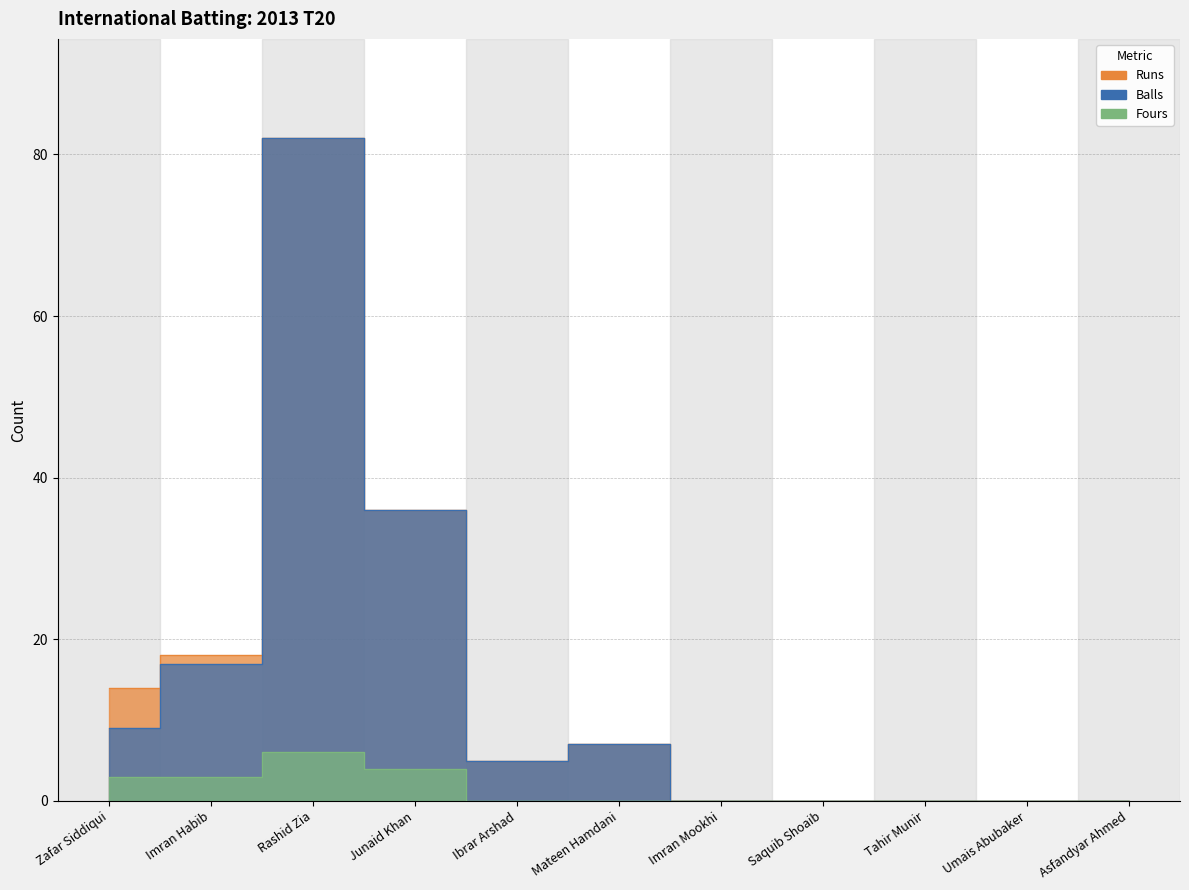

What is the maximum value for Runs?

82